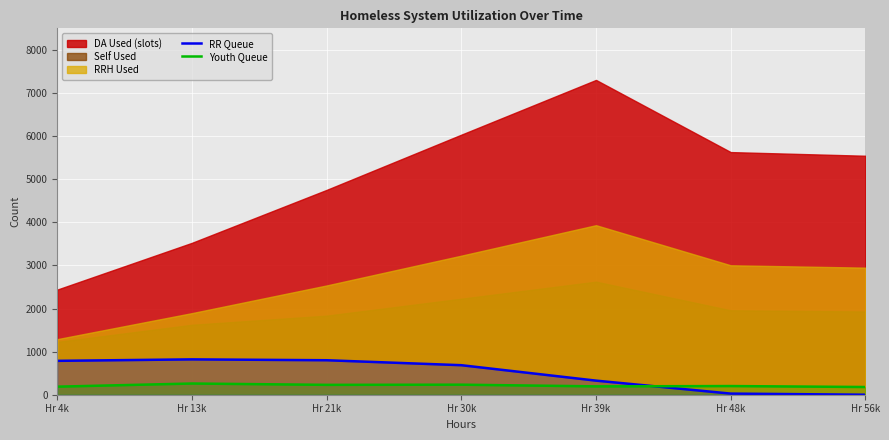

What position from the left is Hr 48k?

6